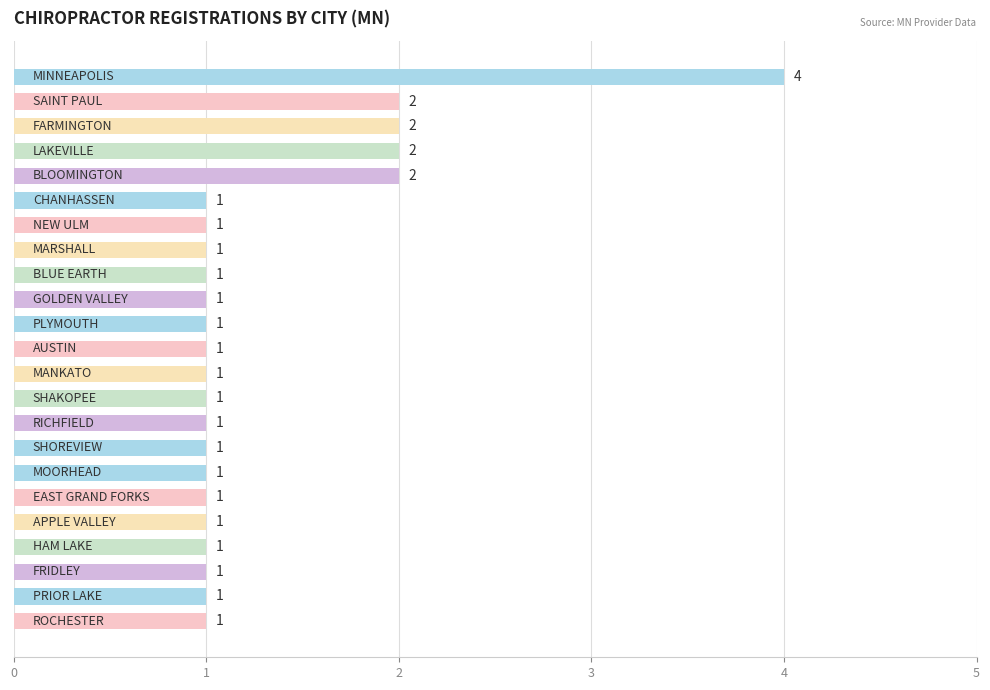

Reading top to bottom, extract all data points from this chart.

4	2	2	2	2	1	1	1	1	1	1	1	1	1	1	1	1	1	1	1	1	1	1